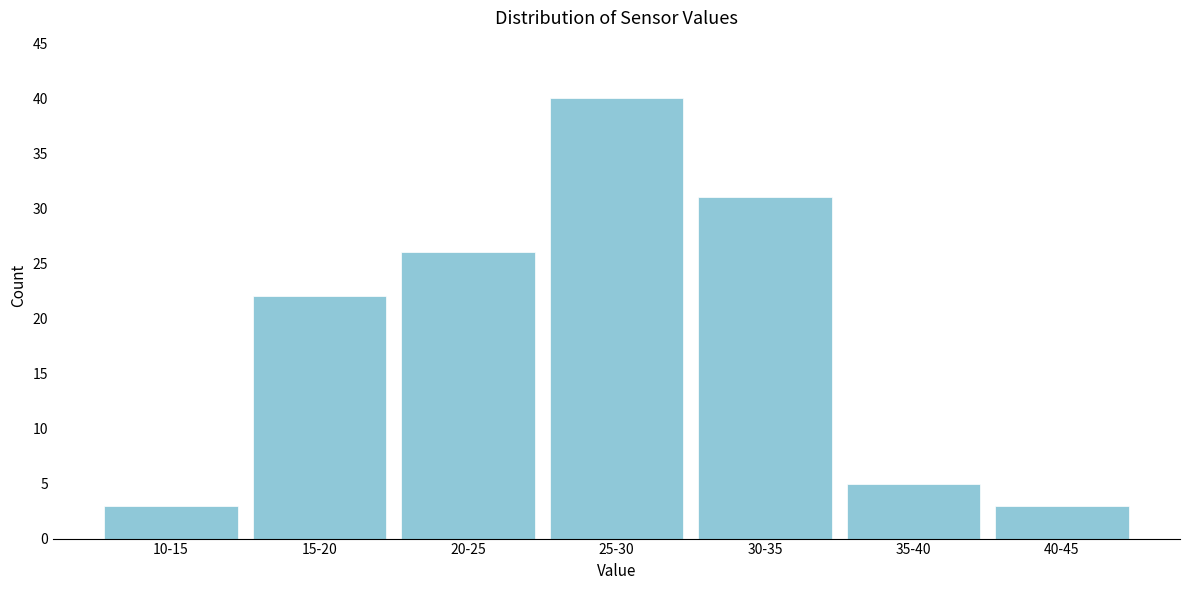

Reading right to left, transcribe all the data shown in this chart.

3	5	31	40	26	22	3